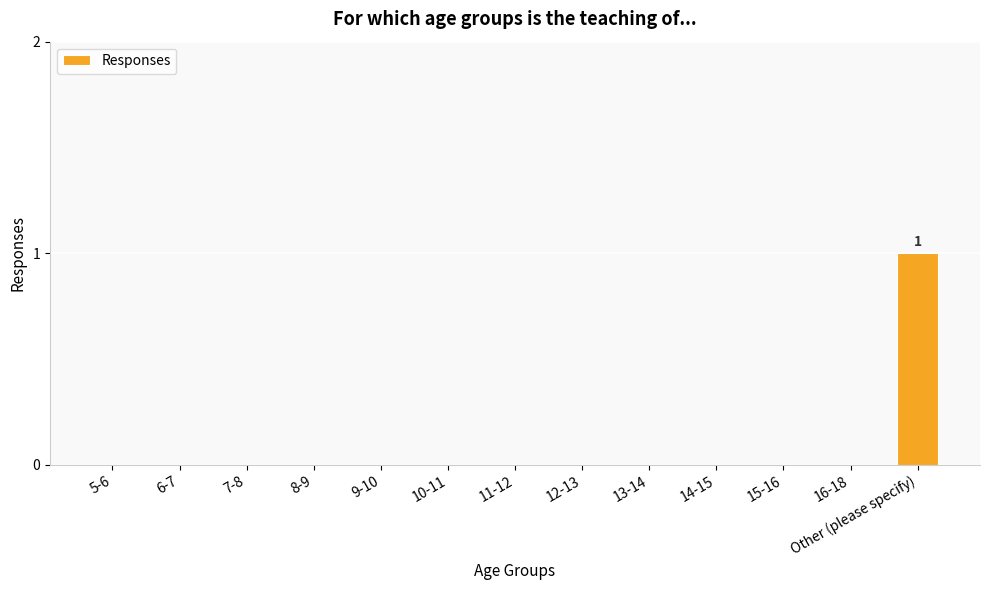

Is it true that the value at 6-7 is -1?

False